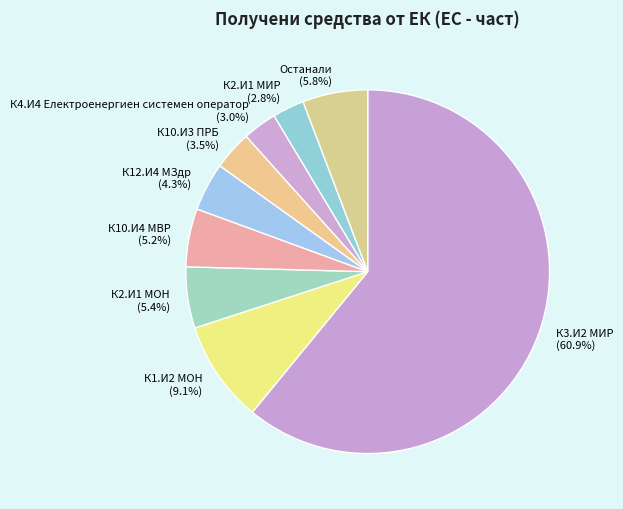

Is there a majority slice in this chart?

Yes